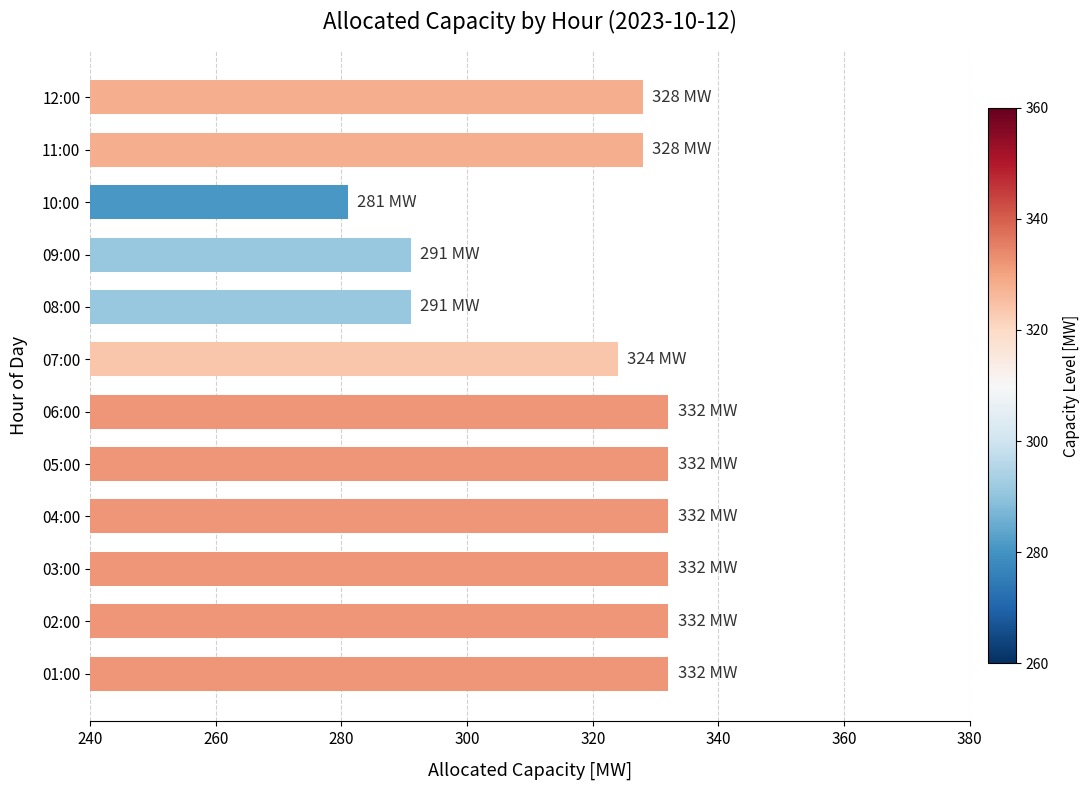

What is the sum of all values?

3835